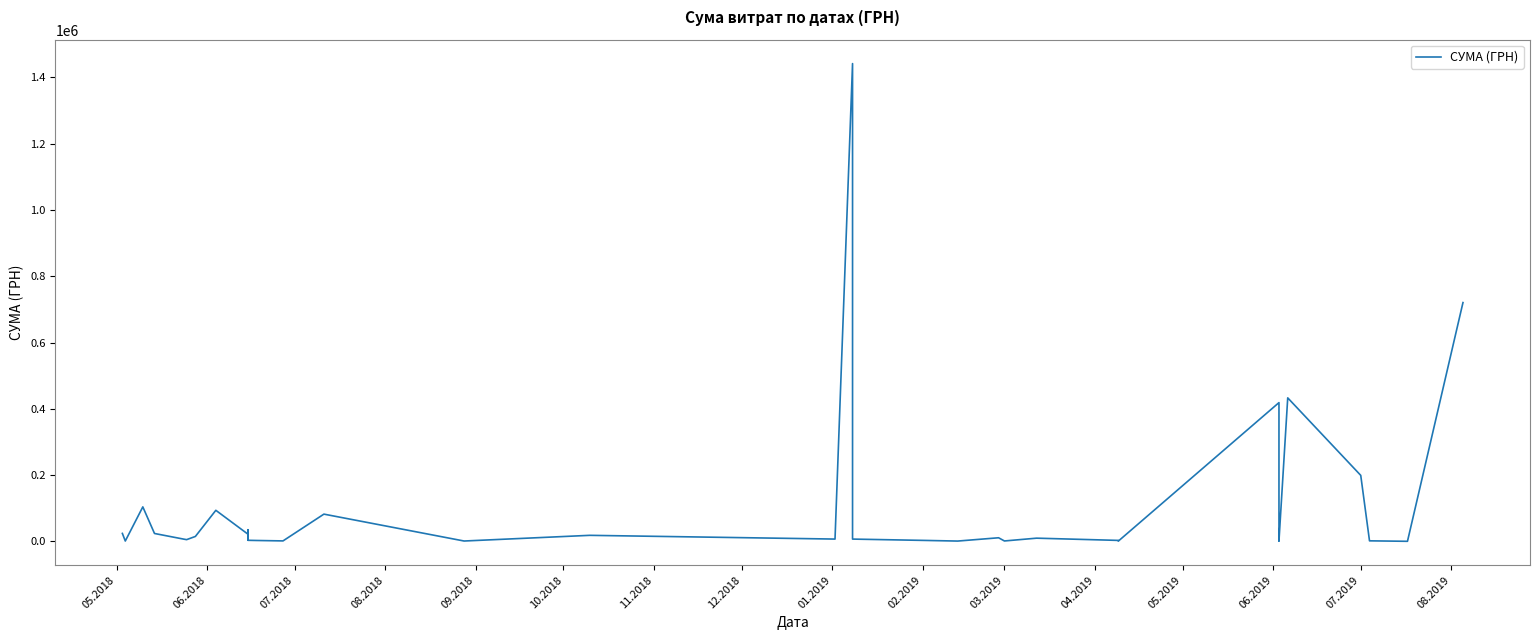

True or false: the data has more than 2 interior local peaks.

True